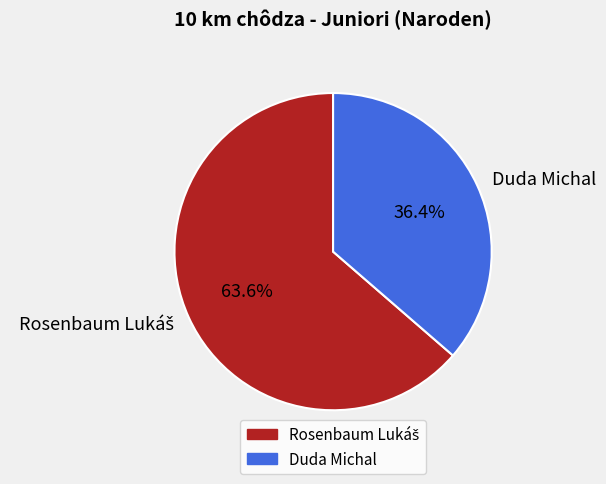

Does Duda Michal account for over 50% of the chart?

No